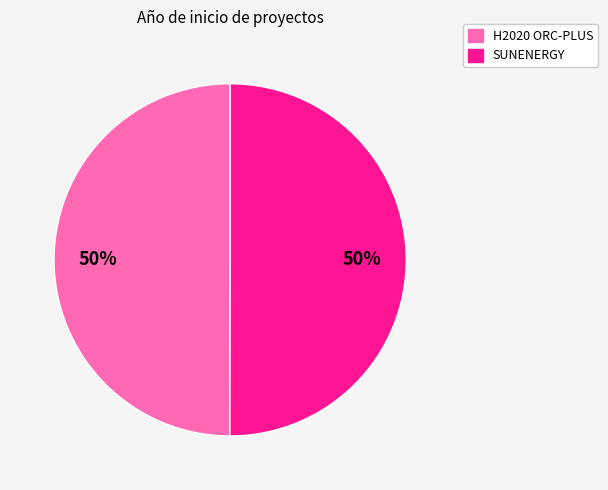

Approximately how many times larger is the value at SUNENERGY compared to H2020 ORC-PLUS?

1.0